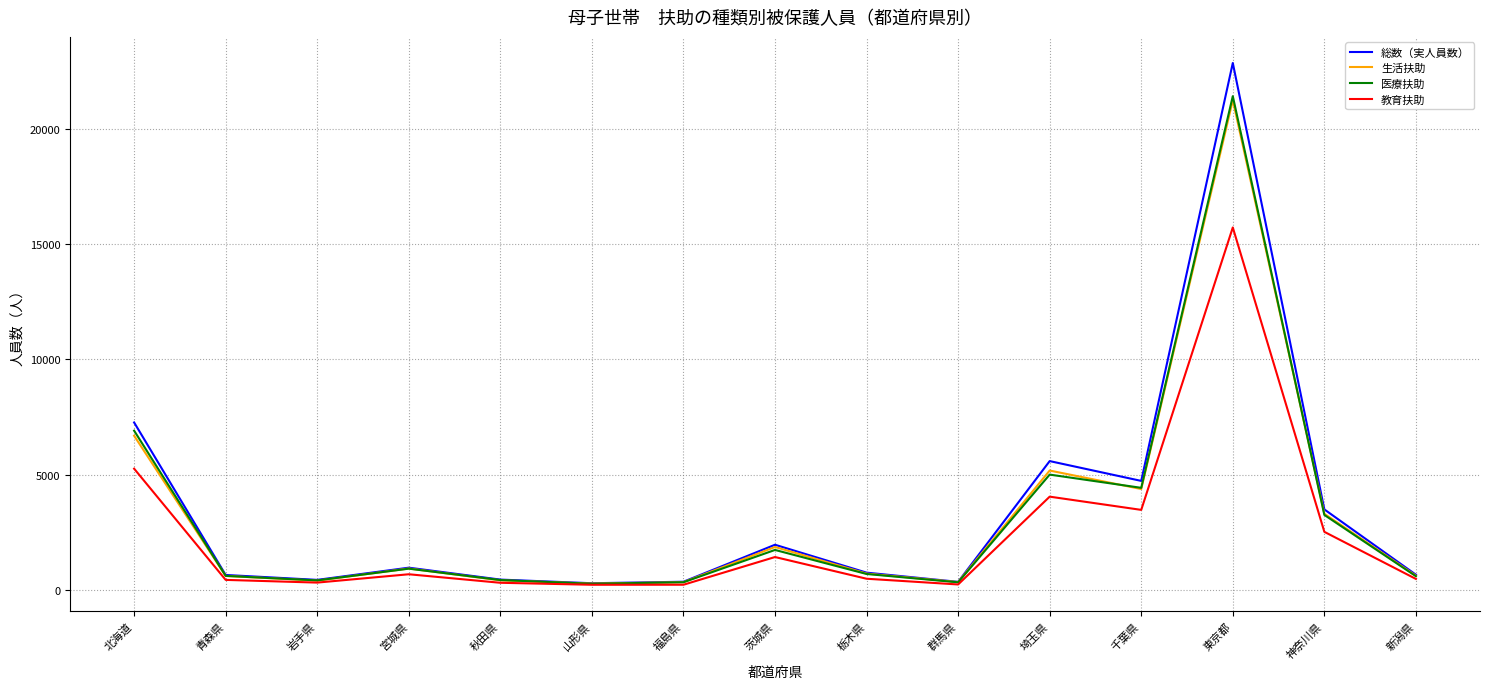

Which series has the widest spread of values?

総数（実人員数）